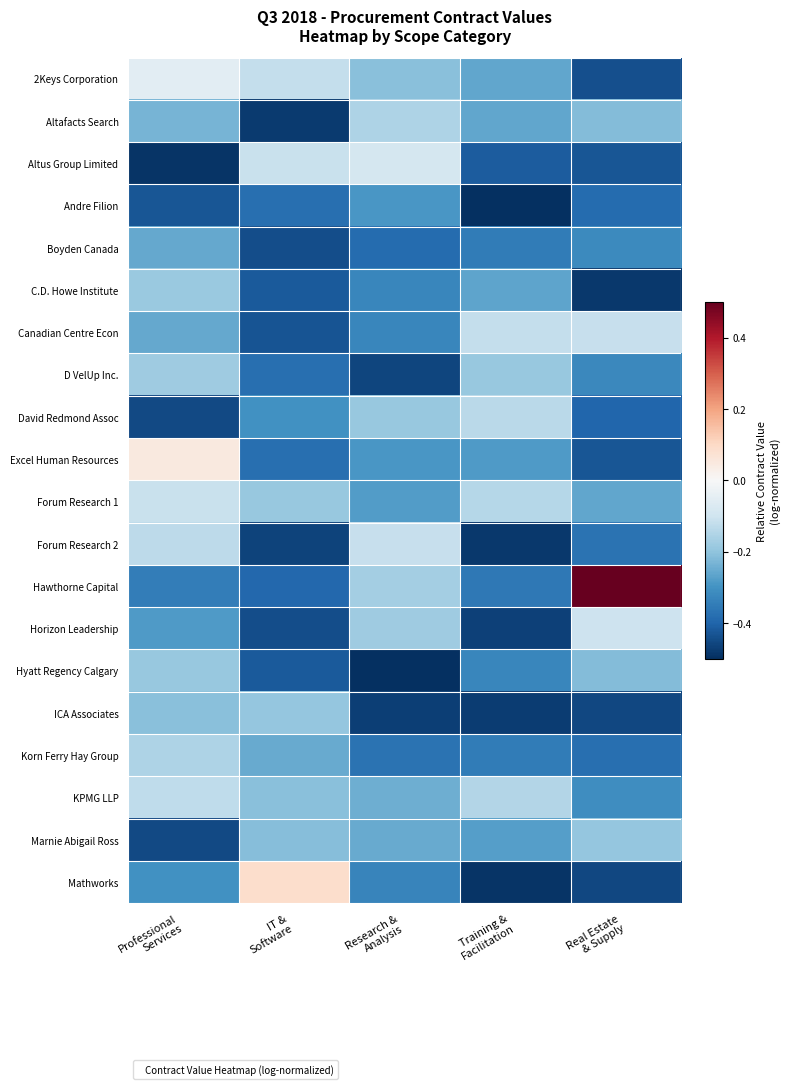

At Research & Analysis, list the series in order from smallest to largest.

Hyatt Regency Calgary, ICA Associates, D VelUp Inc., Boyden Canada, Korn Ferry Hay Group, Mathworks, C.D. Howe Institute, Canadian Centre Econ, Excel Human Resources, Andre Filion, Forum Research 1, Marnie Abigail Ross, KPMG LLP, 2Keys Corporation, David Redmond Assoc, Horizon Leadership, Hawthorne Capital, Altafacts Search, Forum Research 2, Altus Group Limited